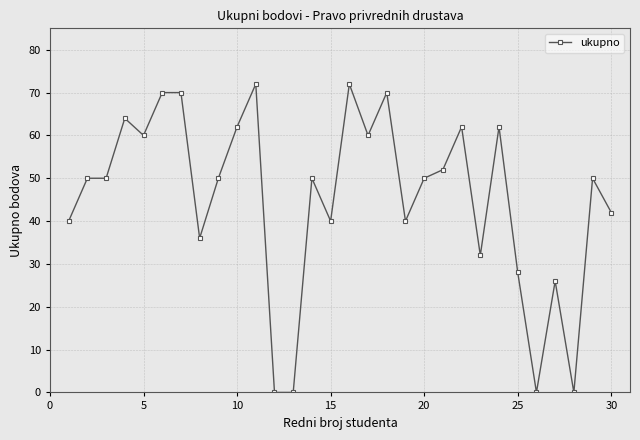

What is the average value?

45